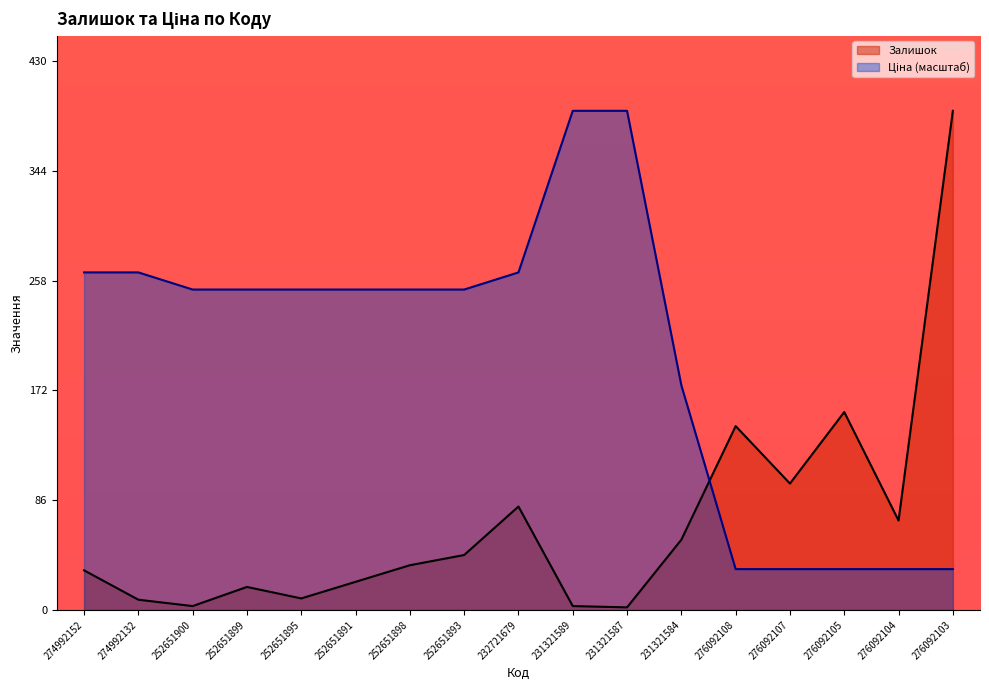

Which has a higher value, 276092107 or 252651895?

276092107